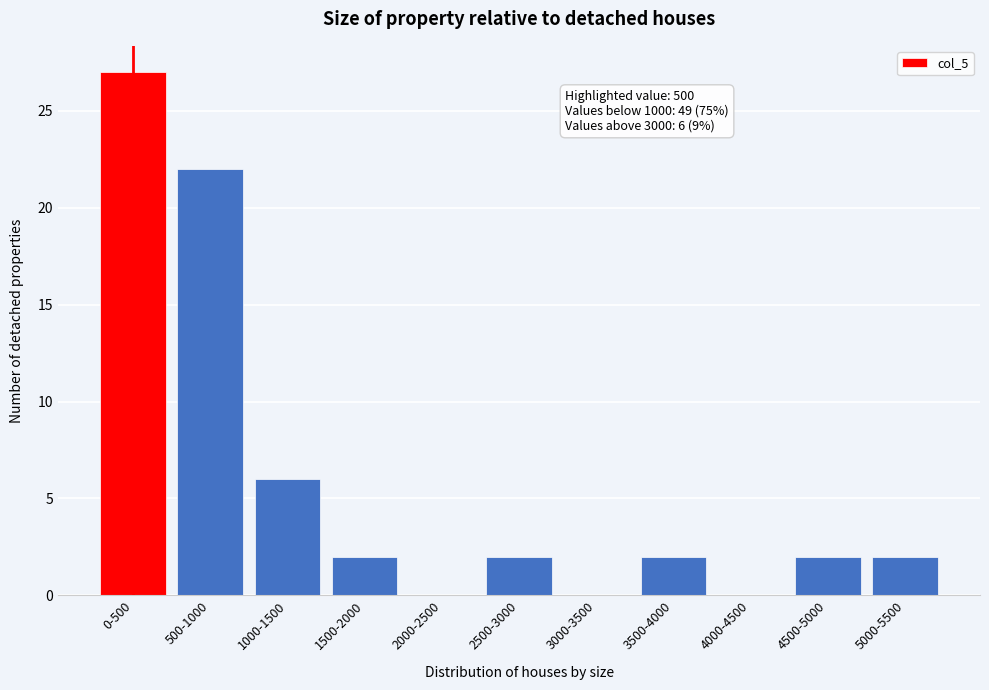

Reading right to left, transcribe all the data shown in this chart.

5000-5500=2	4500-5000=2	4000-4500=0	3500-4000=2	3000-3500=0	2500-3000=2	2000-2500=0	1500-2000=2	1000-1500=6	500-1000=22	0-500=27